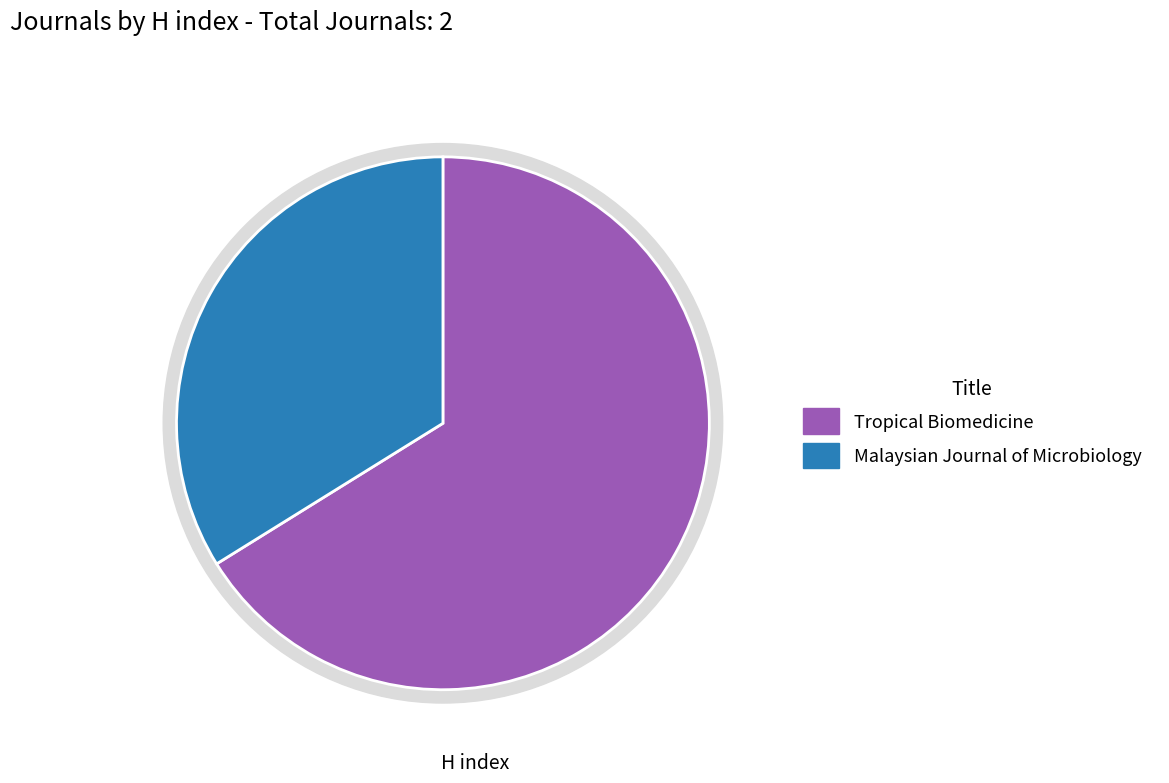

The Tropical Biomedicine slice represents 66% of the pie. True or false?

True